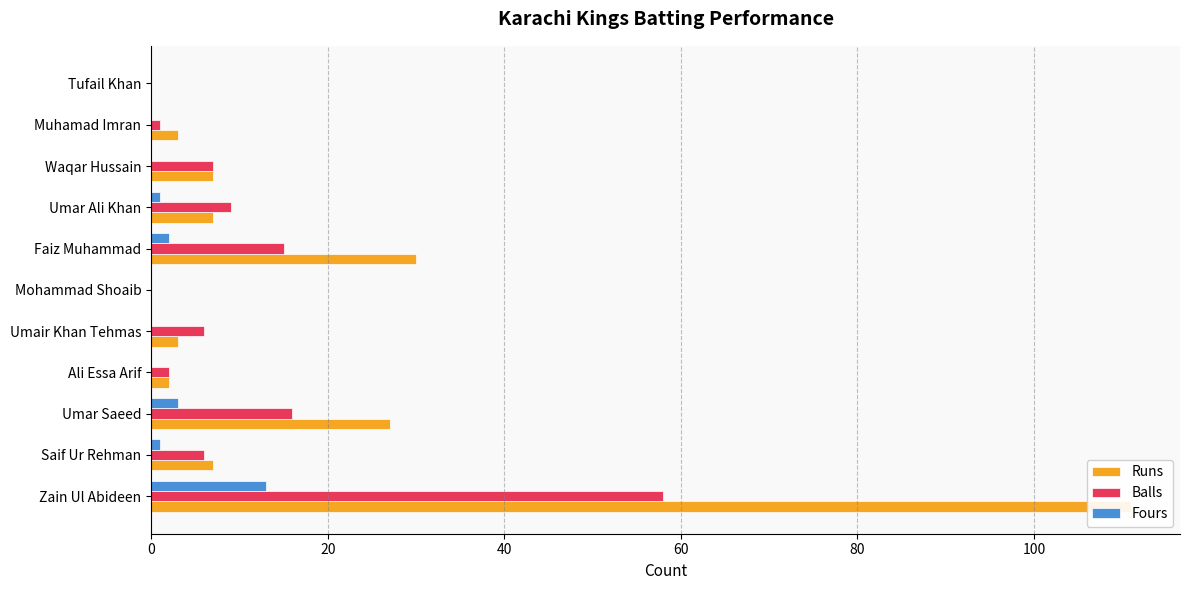

The Balls series shows 3 at Umair Khan Tehmas. True or false?

False